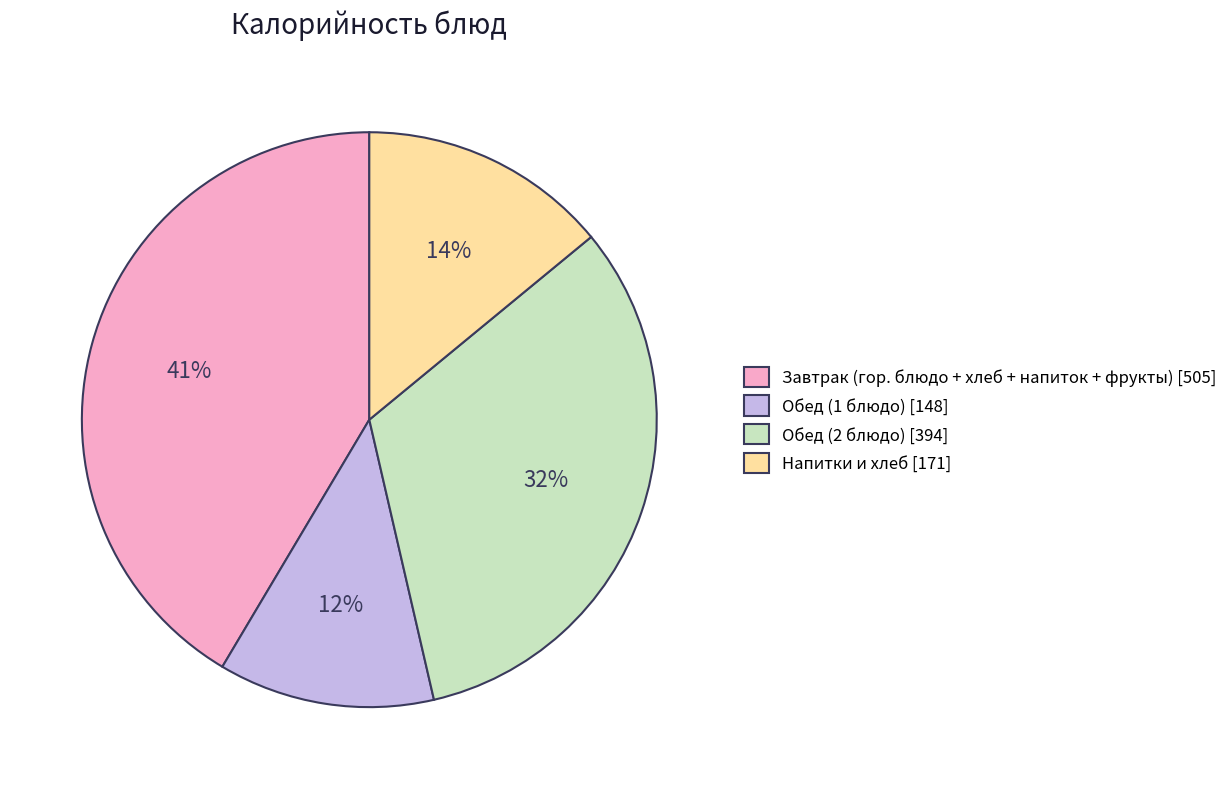

How many slices are in this pie chart?

4